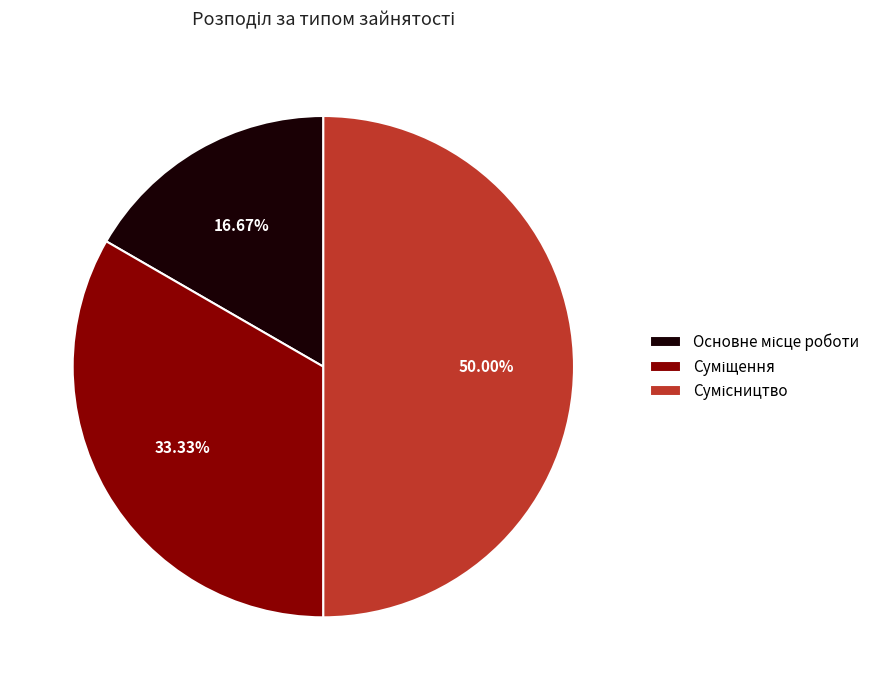

How much of the chart is everything except Сумісництво?

50.0%